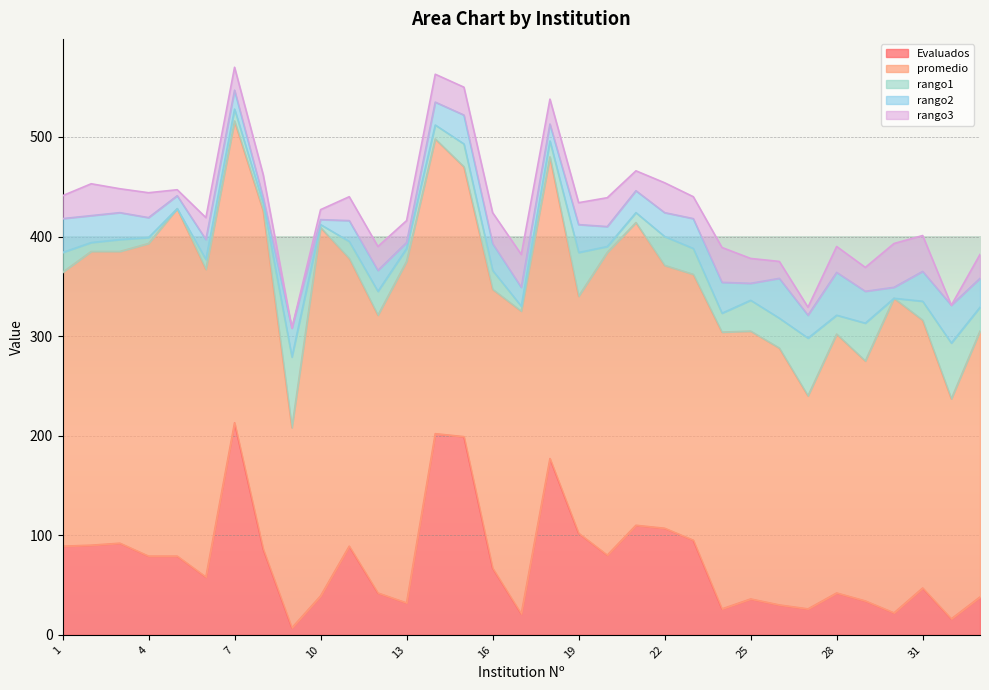

What is the total value across all series at 27?

329